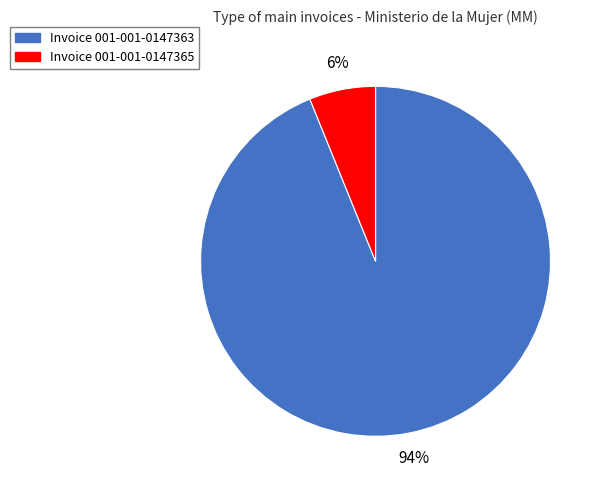

Is there any slice that represents more than half of the pie?

Yes